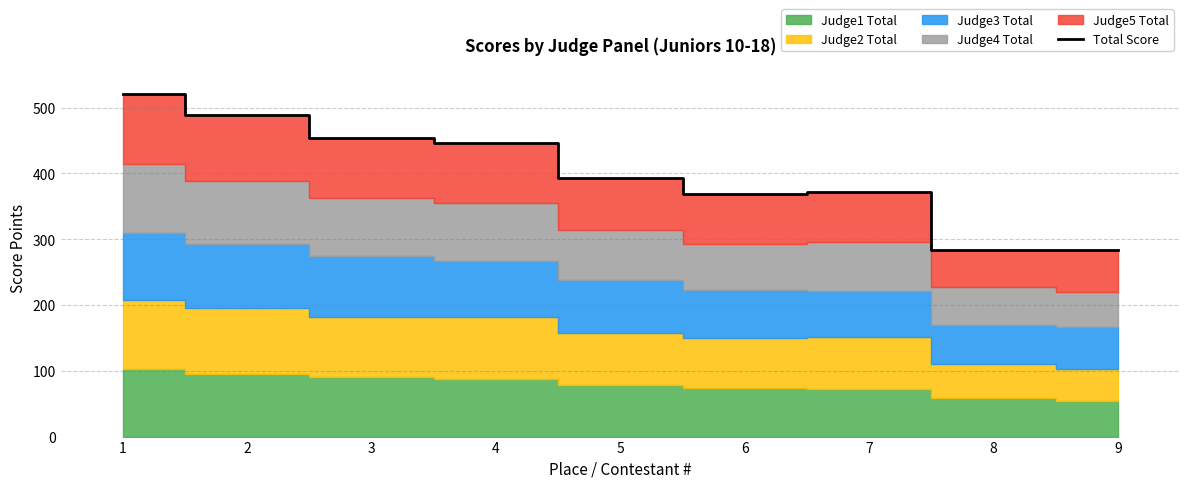

Is it true that the value at 9 is 283?

True